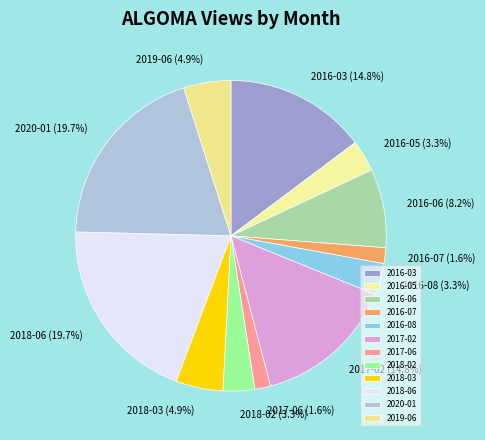

Is it true that 2016-06 is 19% of the pie?

False